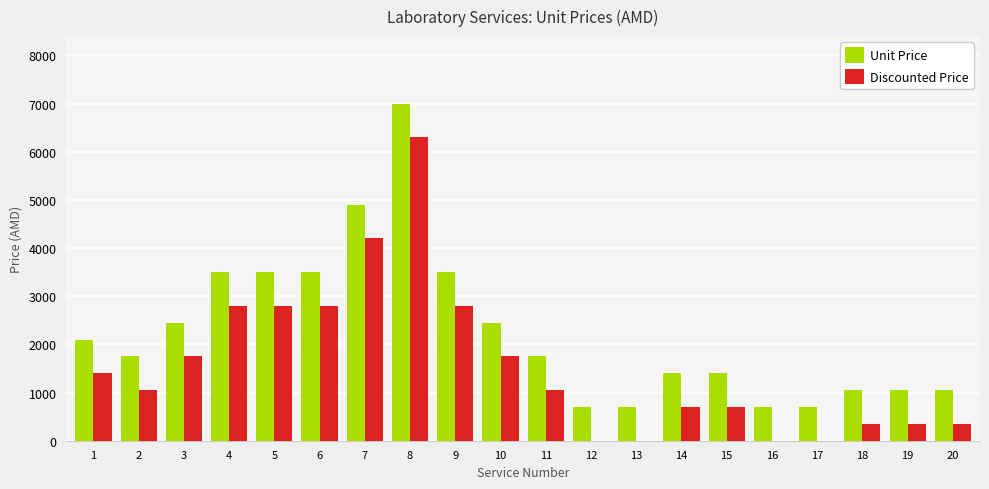

The value of Discounted Price at 18 is 350. True or false?

True